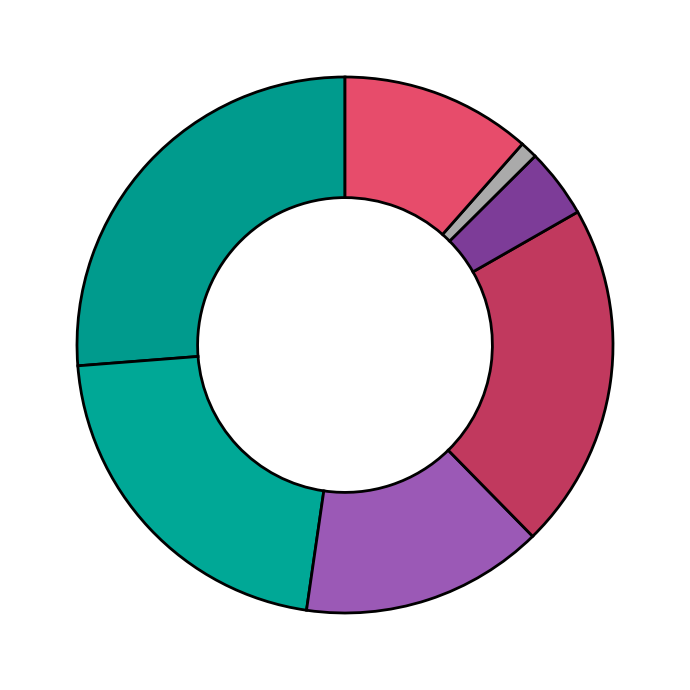

Count the number of slices in the pie.

7